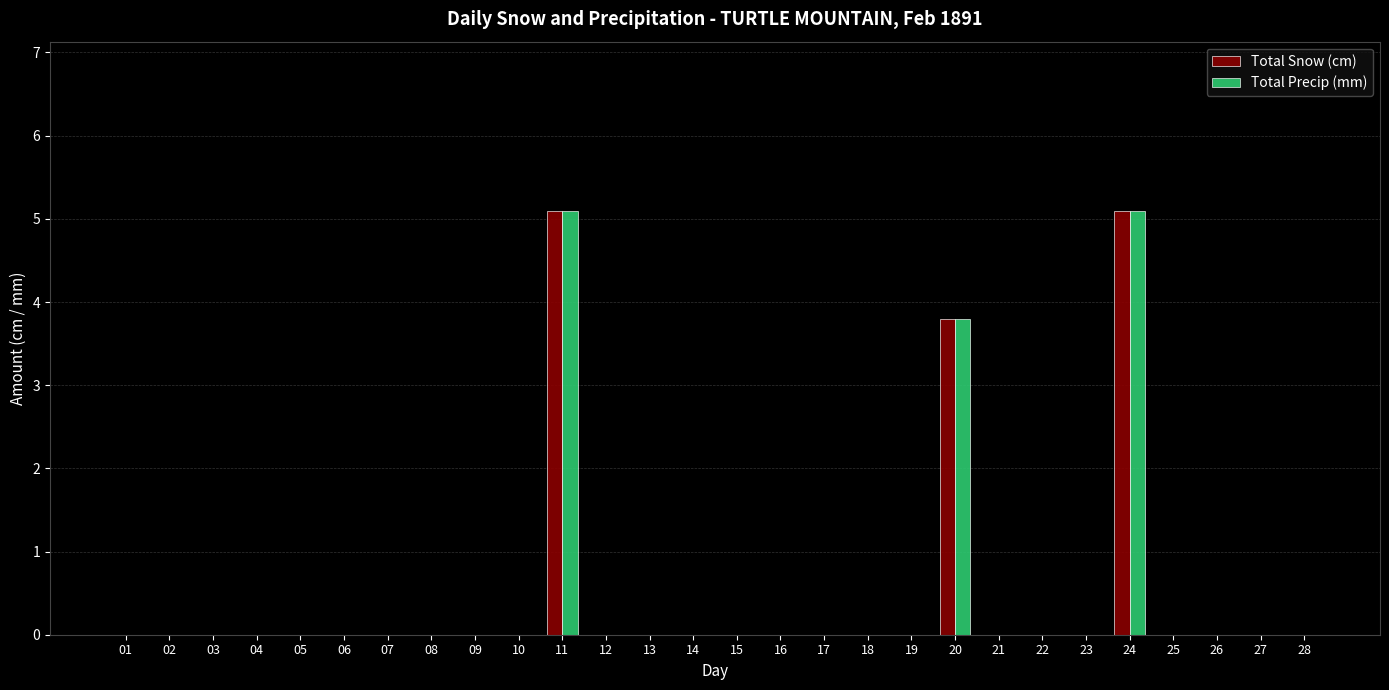

What is the maximum value for Total Precip (mm)?

5.1